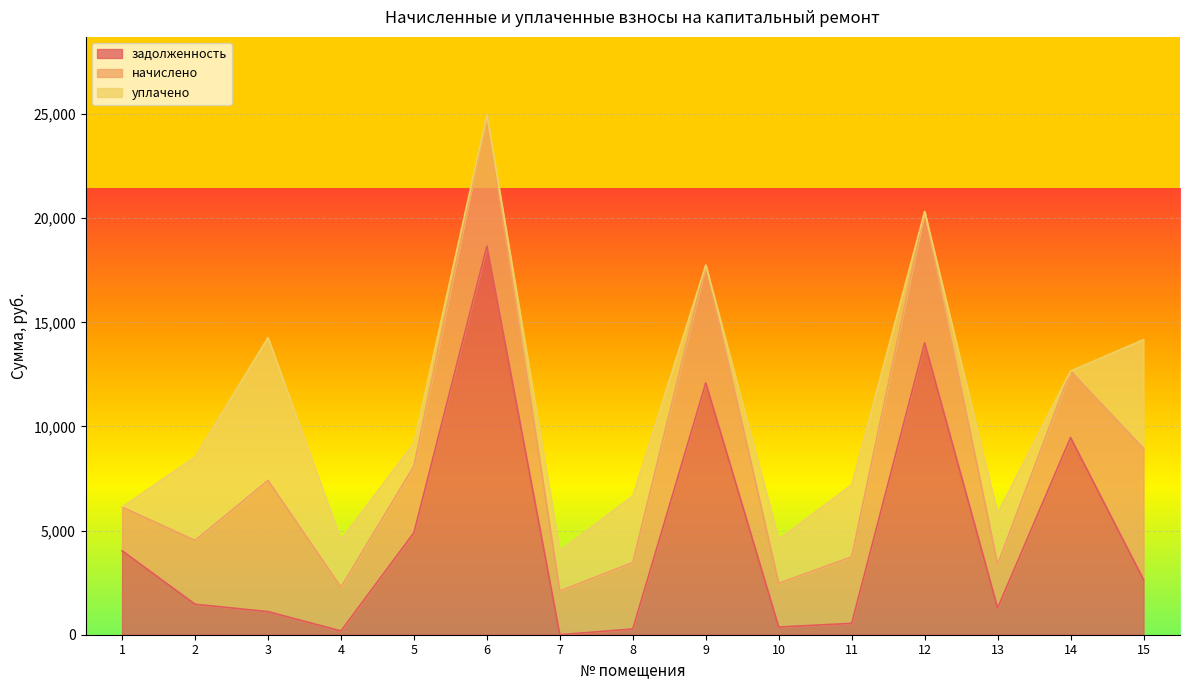

At which category is the sum across all series the highest?

6